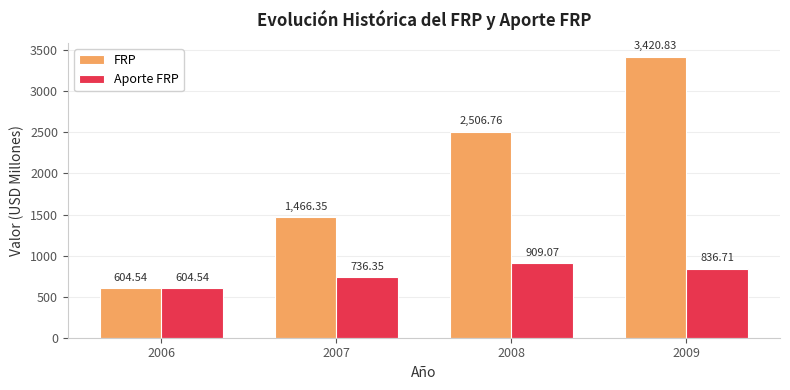

What is the smallest value displayed?

604.5